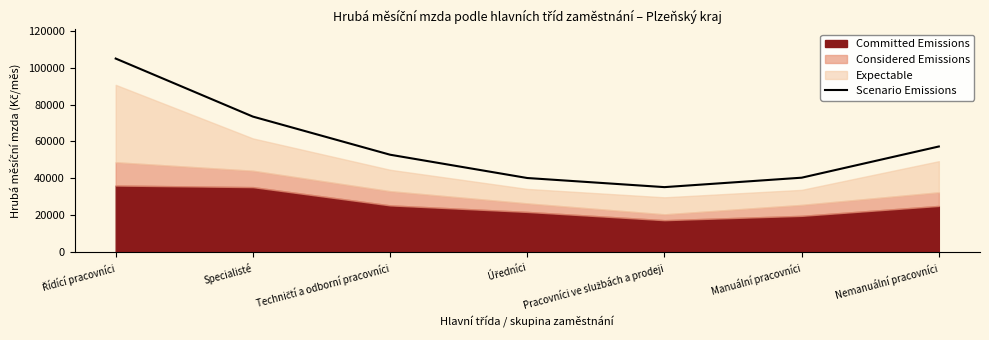

How many data points are less than 52840?

3